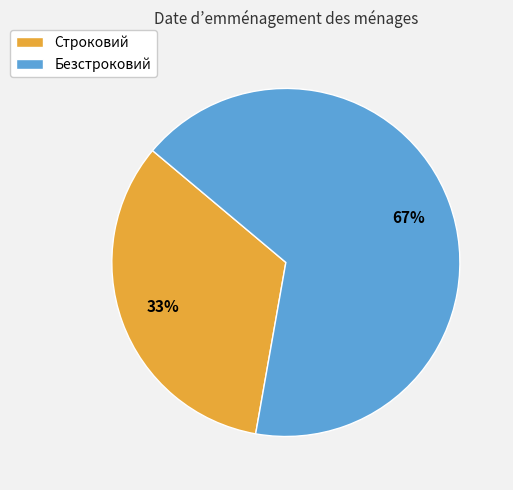

Combined, do Строковий and Безстроковий account for over 50%?

Yes